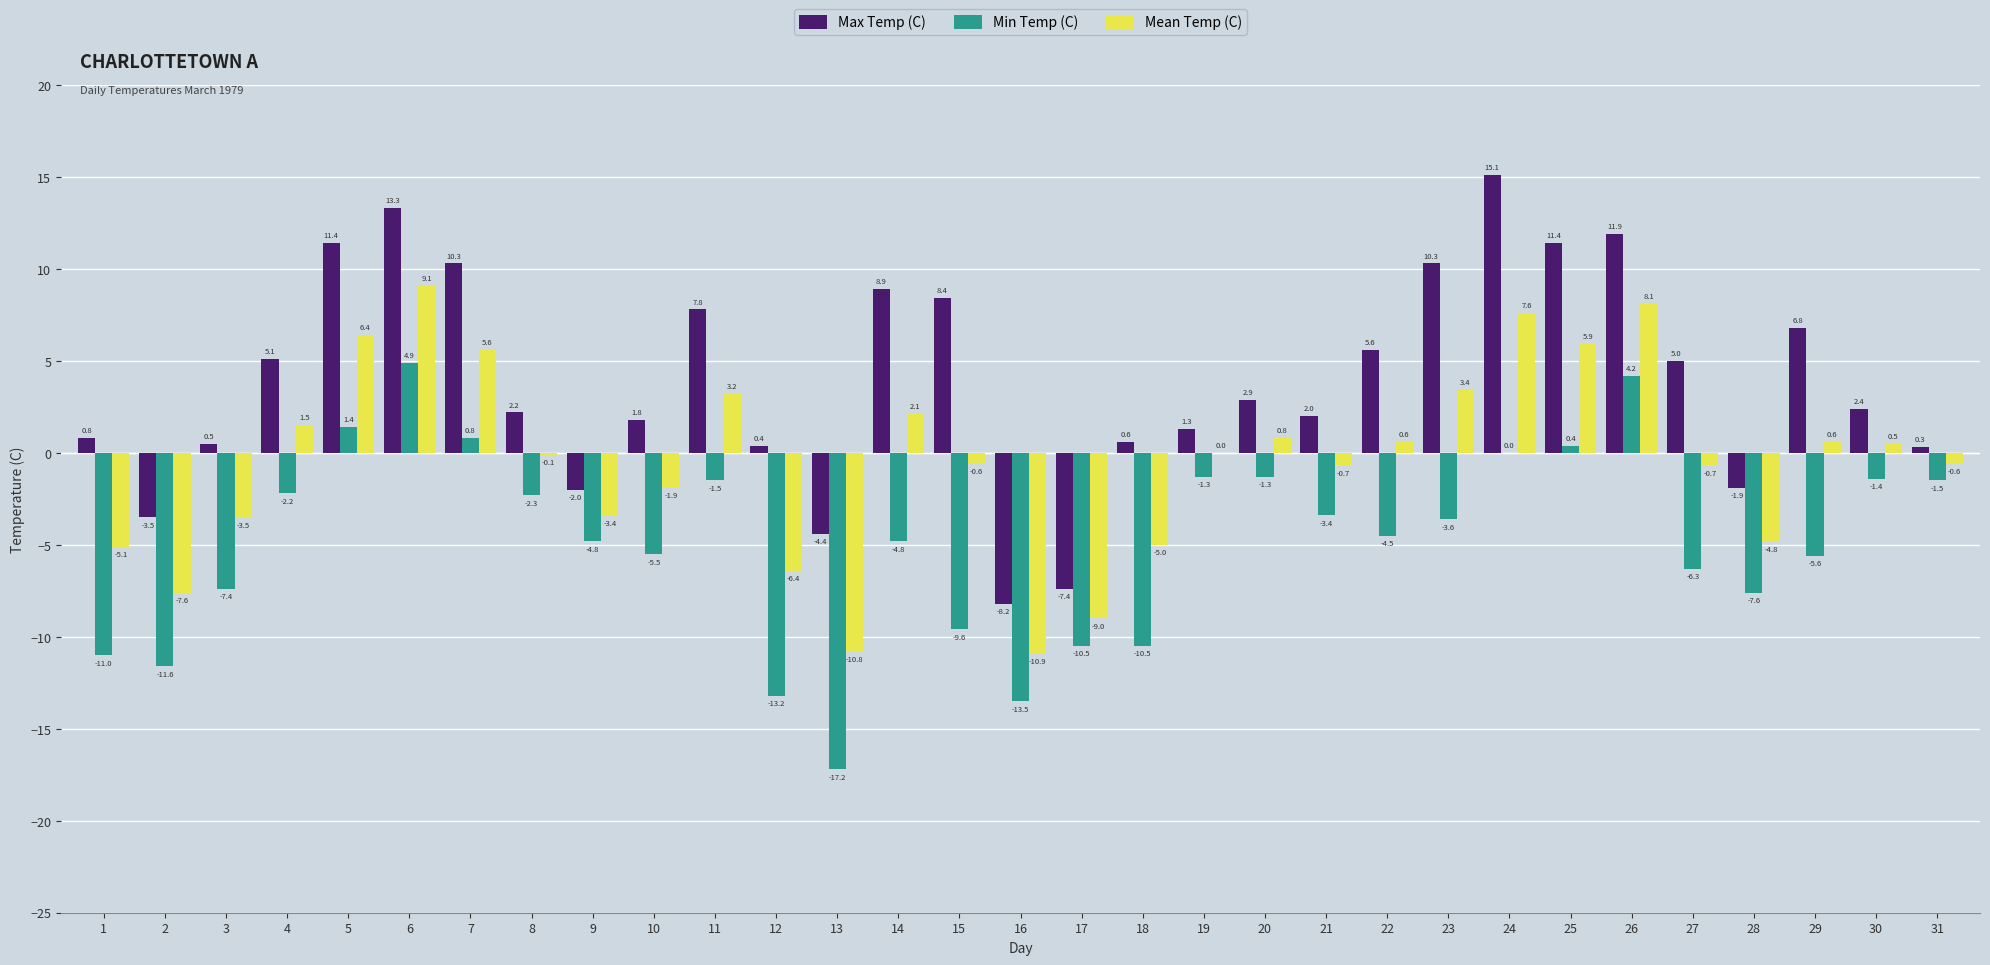

What is the sum of the Max Temp (C) values at 26 and 23?

22.2